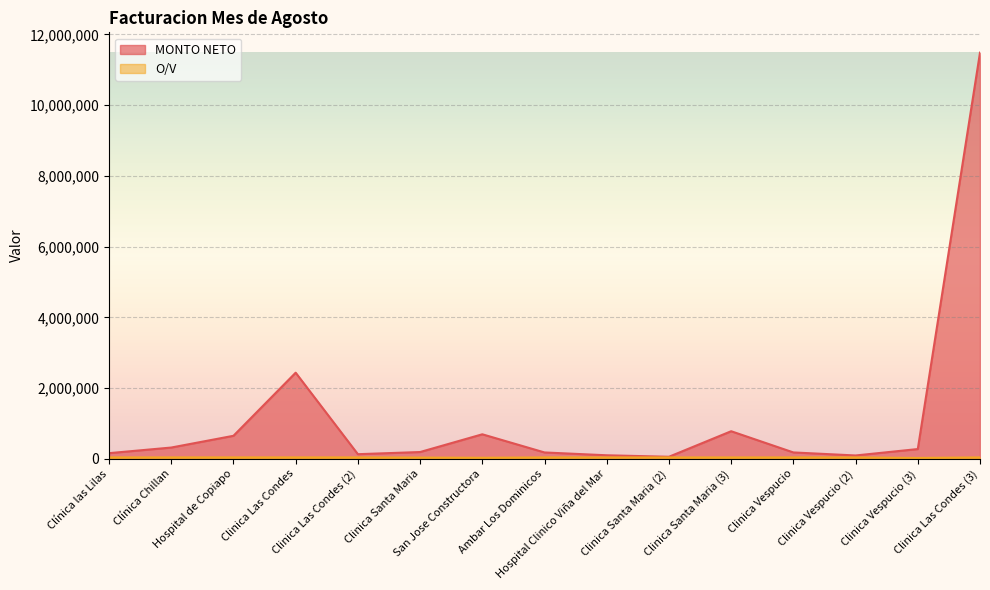

Which series has the largest total across all categories?

MONTO NETO